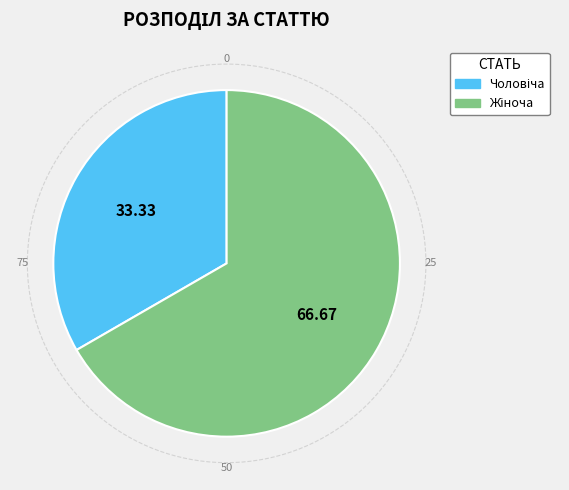

Is there a majority slice in this chart?

Yes